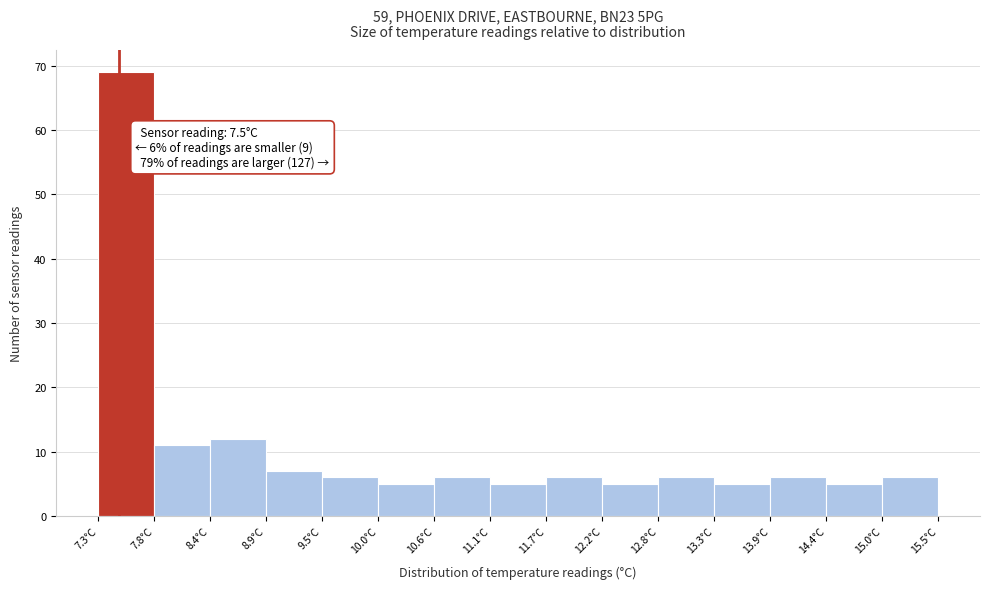

Which range on the x-axis has the tallest bar?

7.3 to 7.8